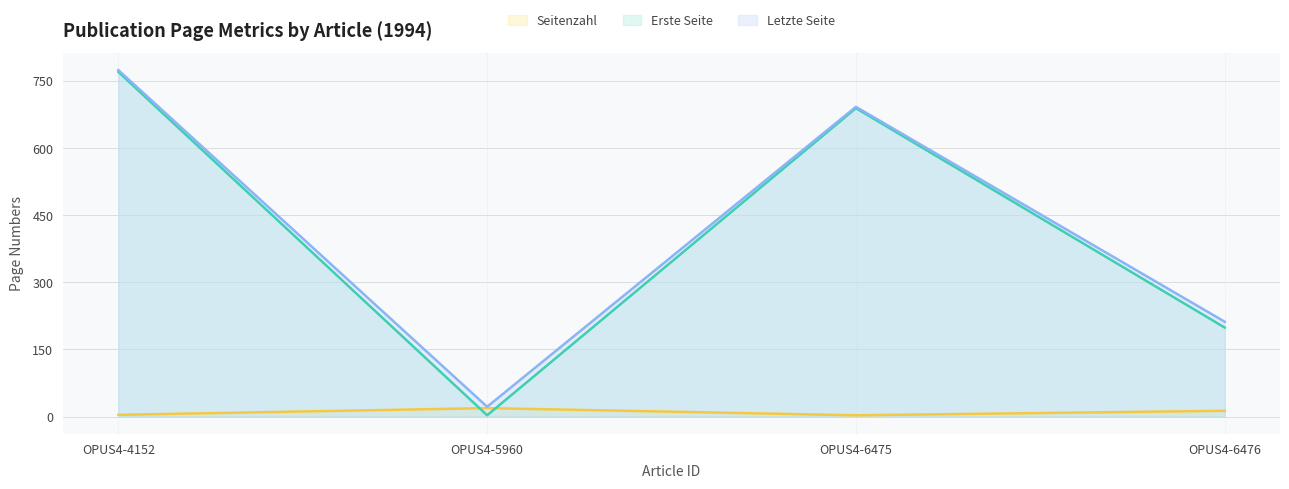

The value of Letzte Seite at OPUS4-6475 is 1005. True or false?

False